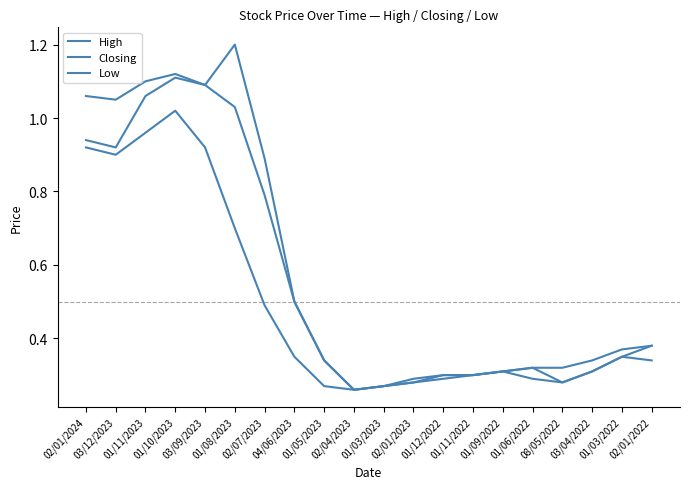

Between 01/12/2022 and 01/10/2023, which is larger?

01/10/2023